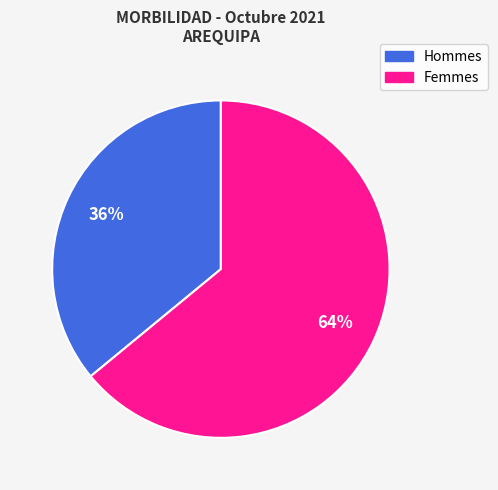

How many segments does this pie chart have?

2